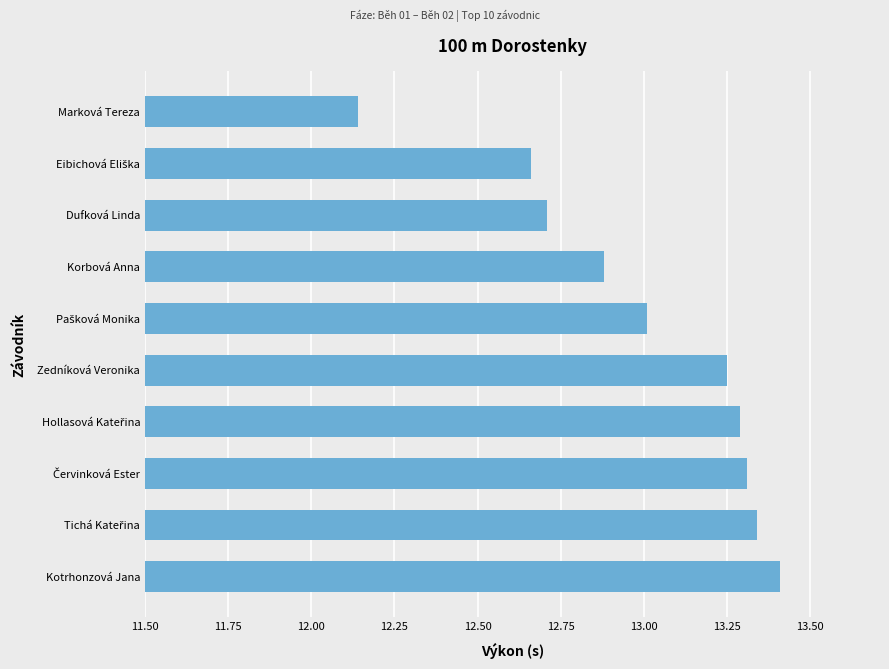

Which label corresponds to the smallest value in the chart?

Marková Tereza